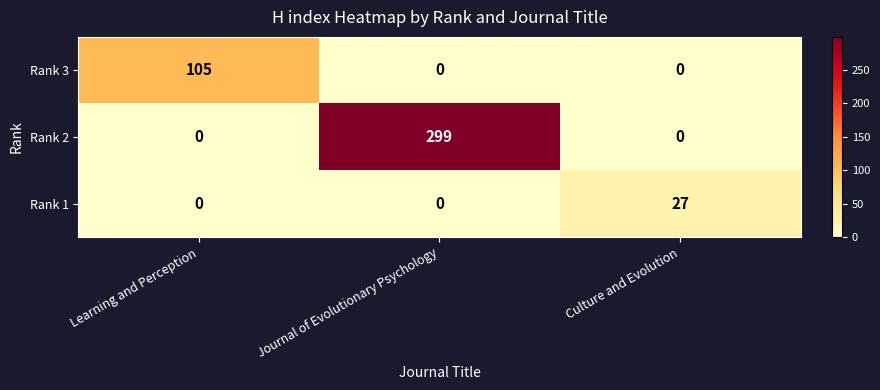

What is the highest value of the Rank 2 series?

299